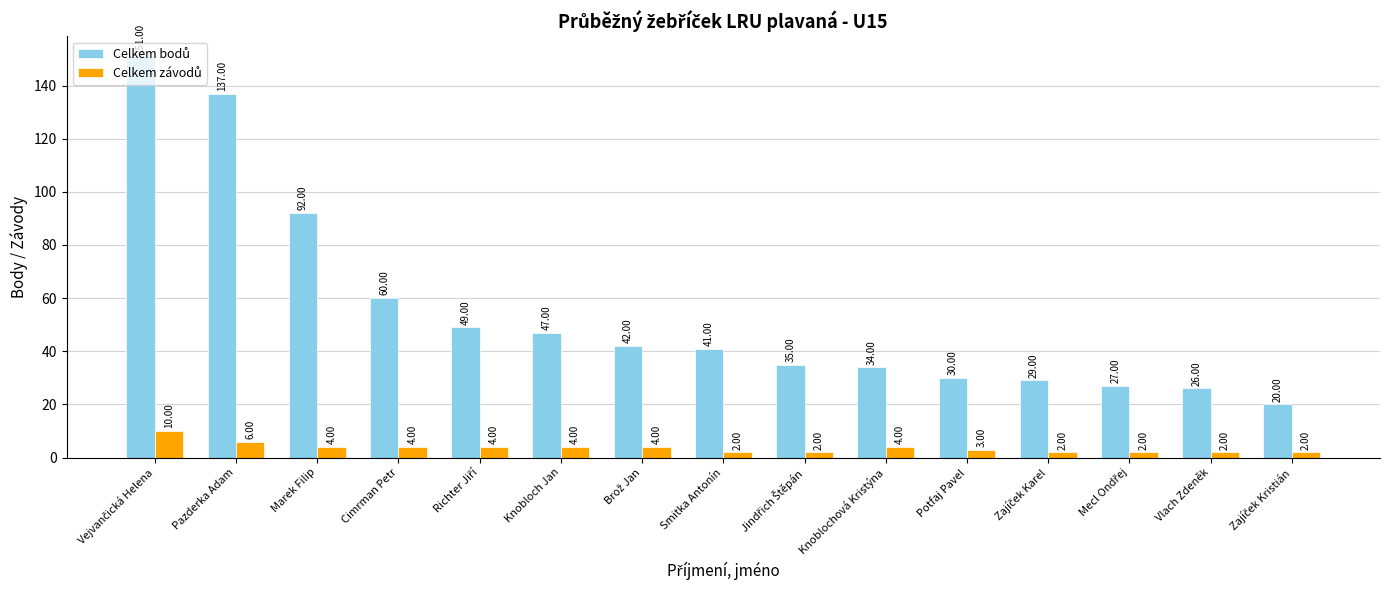

What is the total value across all series at Vlach Zdeněk?

28